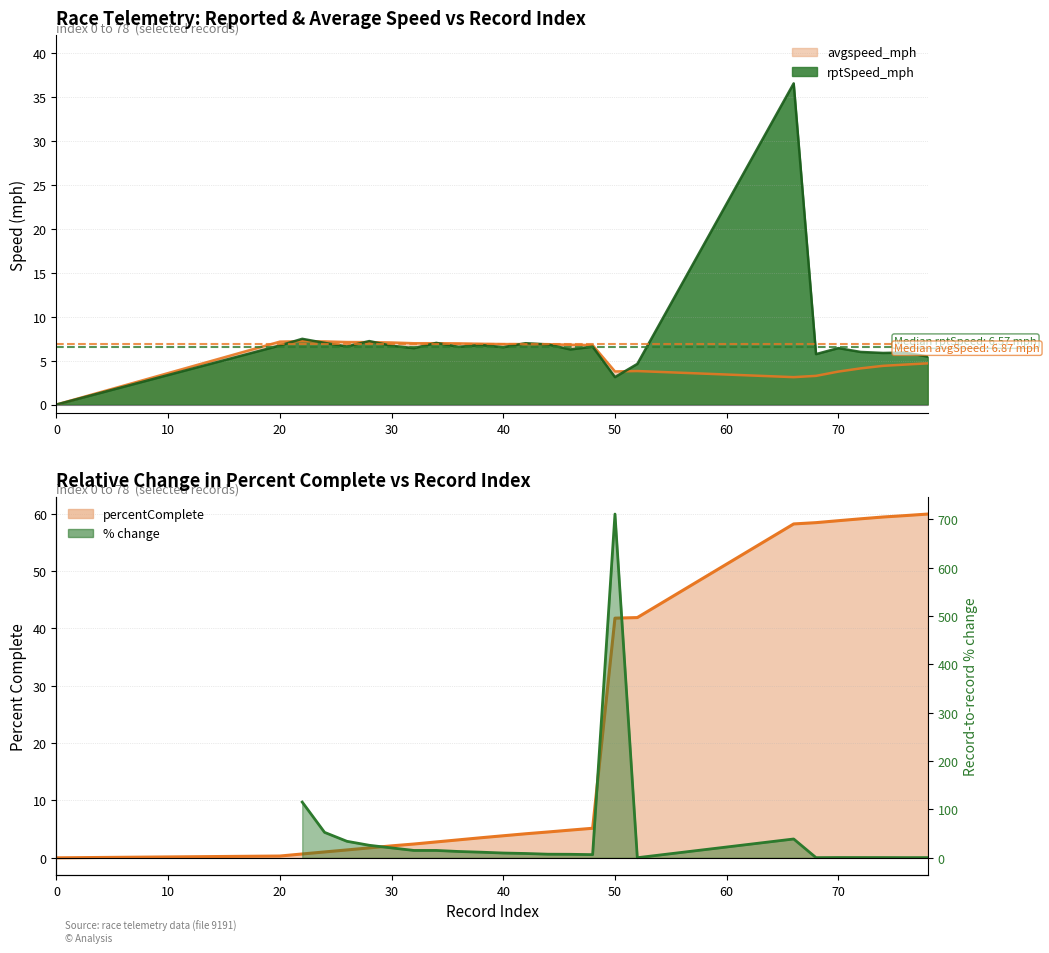

Count the number of categories in the chart.

25